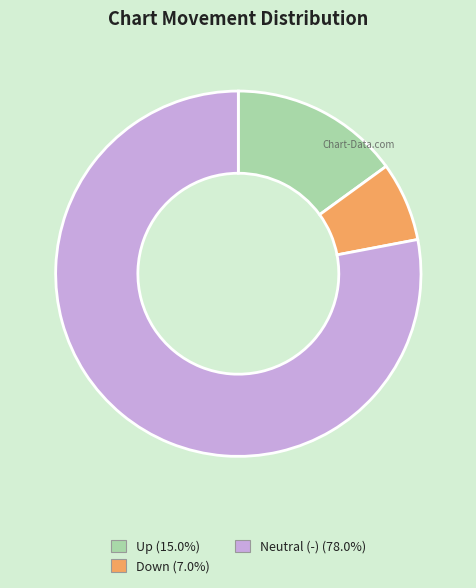

Is there a majority slice in this chart?

Yes